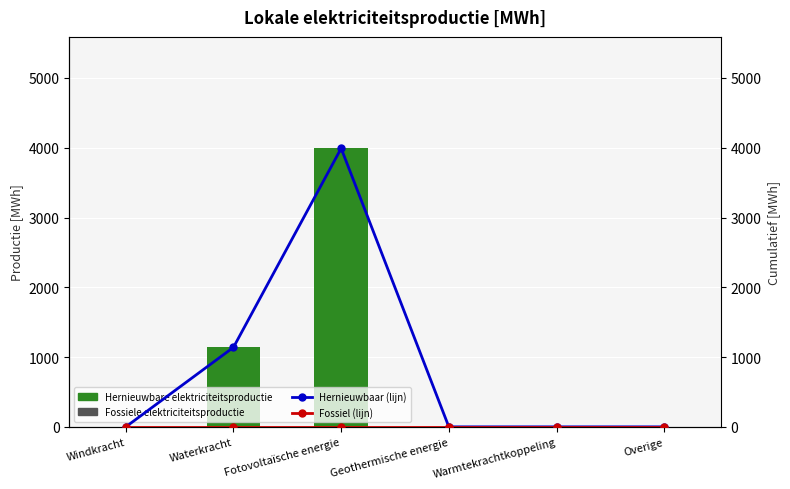

Rank the series by their maximum value, from lowest to highest.

Fossiele elektriciteitsproductie, Fossiel (lijn), Hernieuwbare elektriciteitsproductie, Hernieuwbaar (lijn)